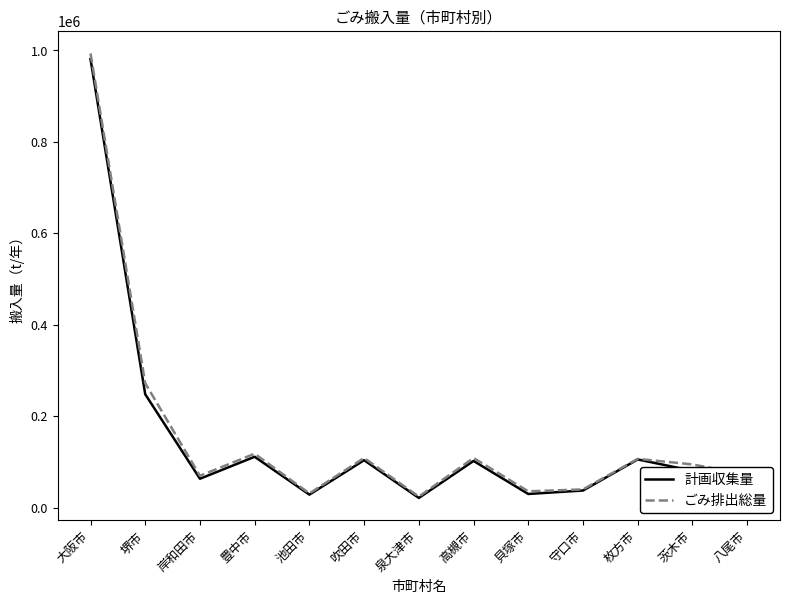

At which category is the sum across all series the highest?

大阪市